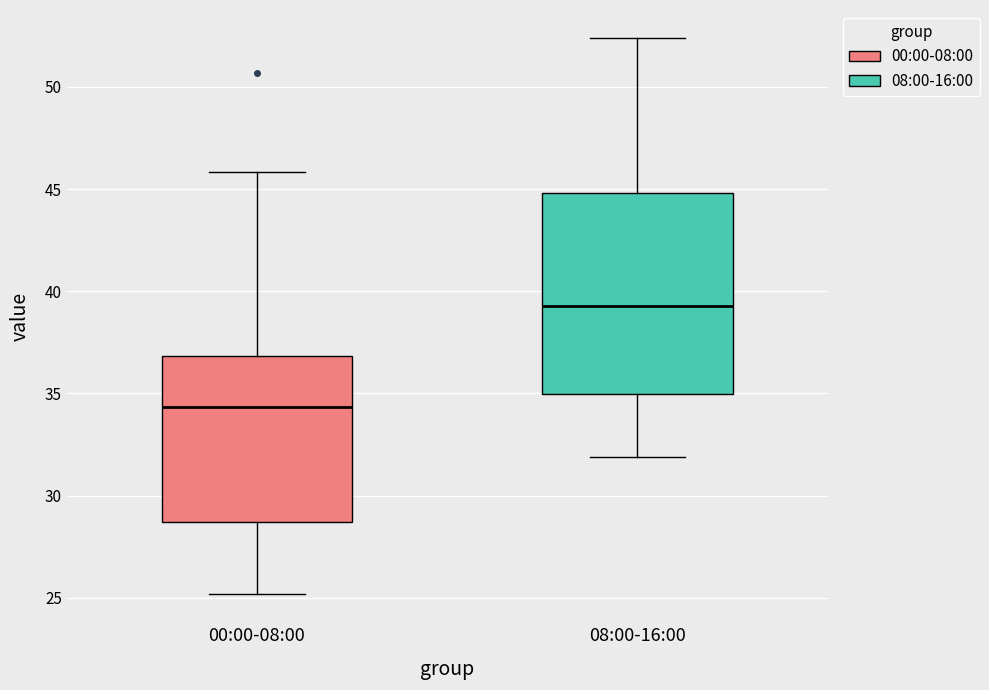

Reading left to right, read every box against the y-axis: the position of its median line, the range the box covers, and the ends of its whiskers. The values are not printed on the chart, so give them approximately, as read against the axis.

00:00-08:00: median 34.5, box 28.5 to 37.0, whiskers 25.0 to 46.0
08:00-16:00: median 39.5, box 35.0 to 45.0, whiskers 32.0 to 52.5